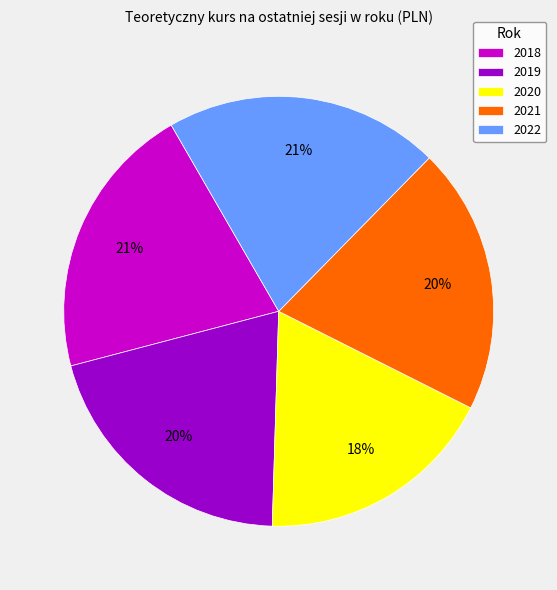

What percentage is the 2022 slice, to the nearest percent?

21%